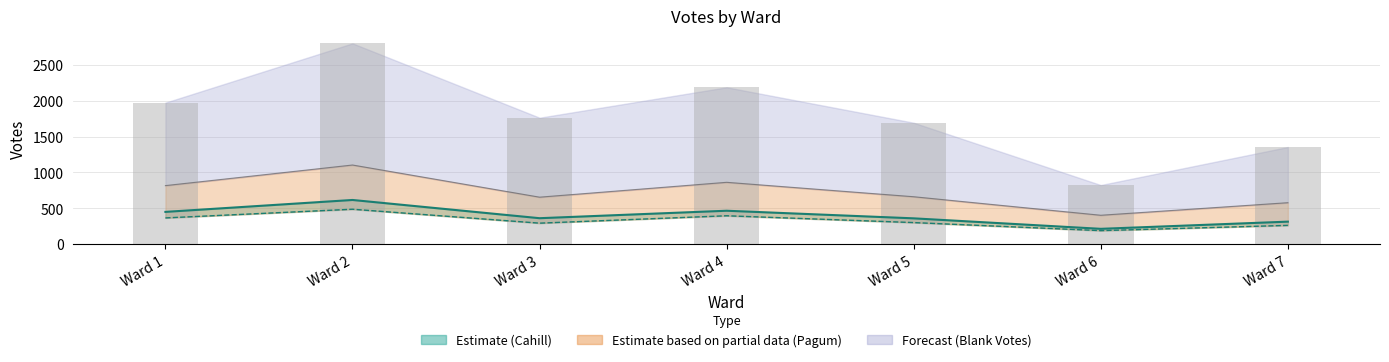

What is the difference between the maximum and minimum values?

1974